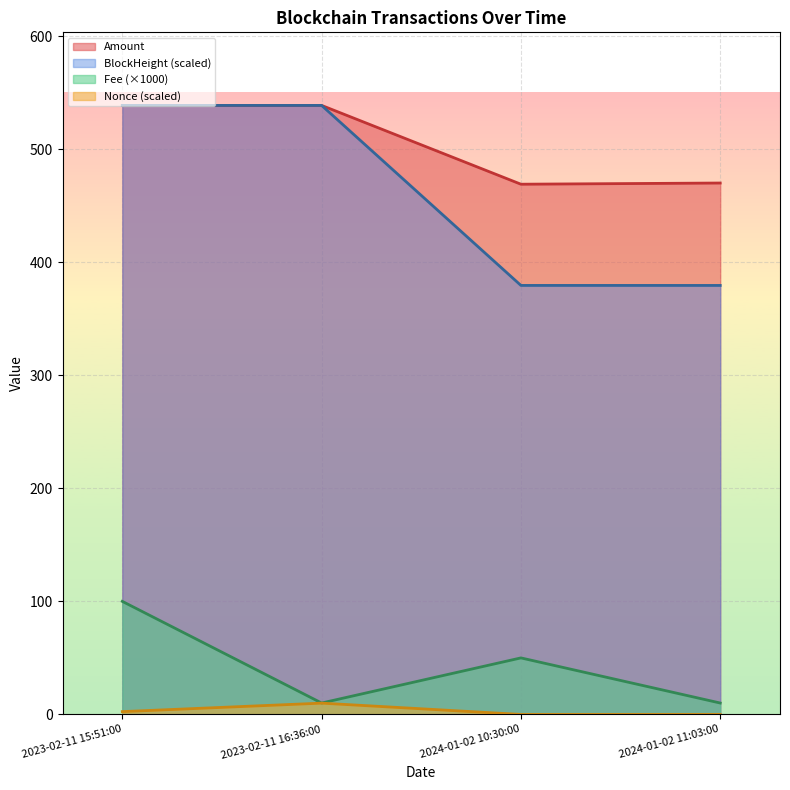

What is the total value across all series at 2024-01-02 10:30:00?

898.4